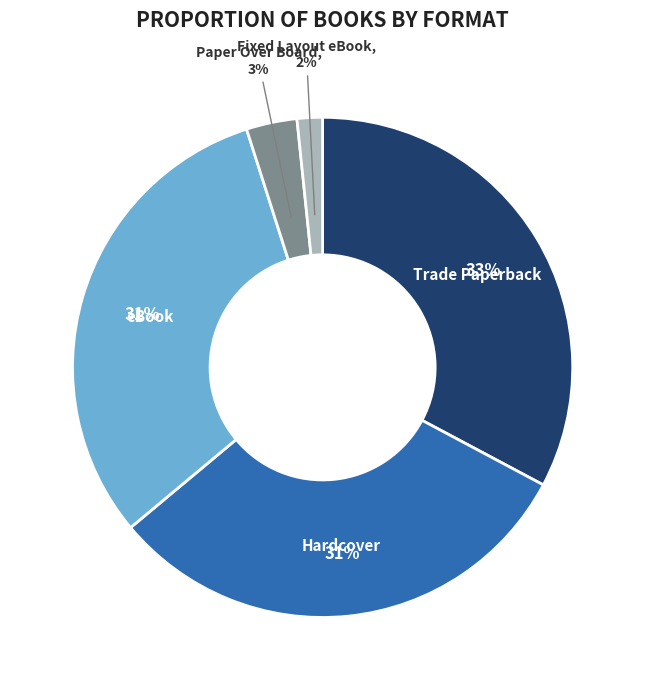

Count the number of slices in the pie.

5